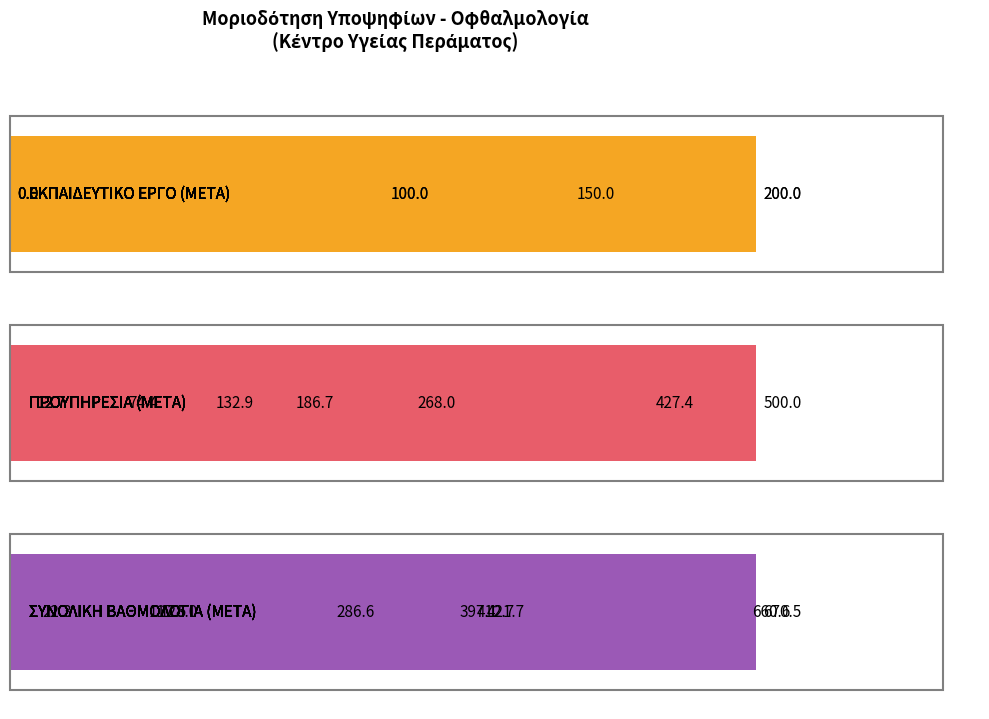

Reading left to right, list all the values displayed in this chart.

ΕΚΠΑΙΔΕΥΤΙΚΟ ΕΡΓΟ (ΜΕΤΑ): 100.0	200.0	100.0	0.0	200.0	150.0	0.0	0.0	0.0
ΠΡΟΥΠΗΡΕΣΙΑ (ΜΕΤΑ): 12.7	427.4	12.7	132.9	186.7	500.0	74.4	268.0	12.7
ΣΥΝΟΛΙΚΗ ΒΑΘΜΟΛΟΓΙΑ (ΜΕΤΑ): 412.7	660.6	117.5	421.7	397.1	670.5	128.0	286.6	22.3